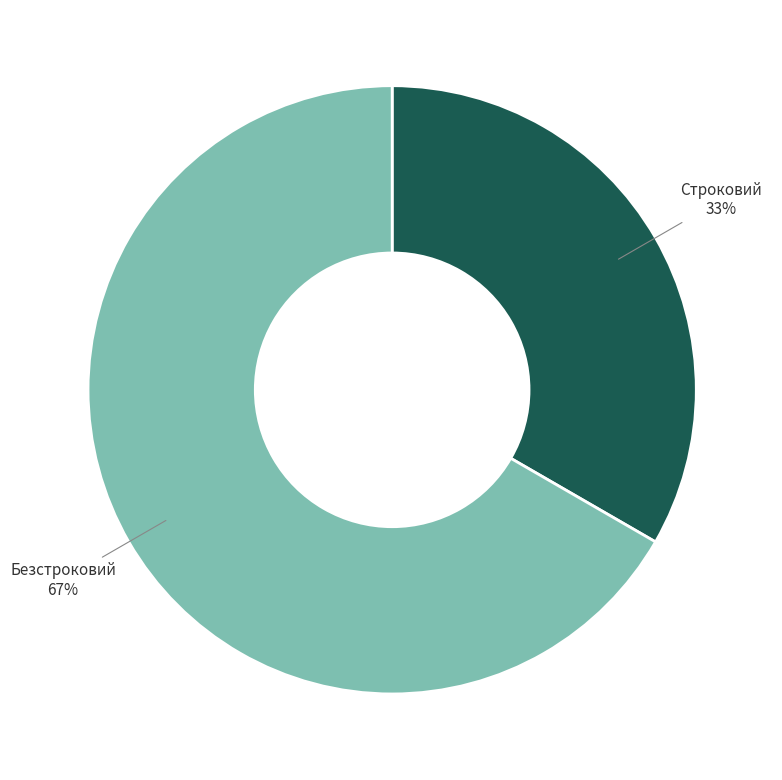

What is the majority slice?

Безстроковий